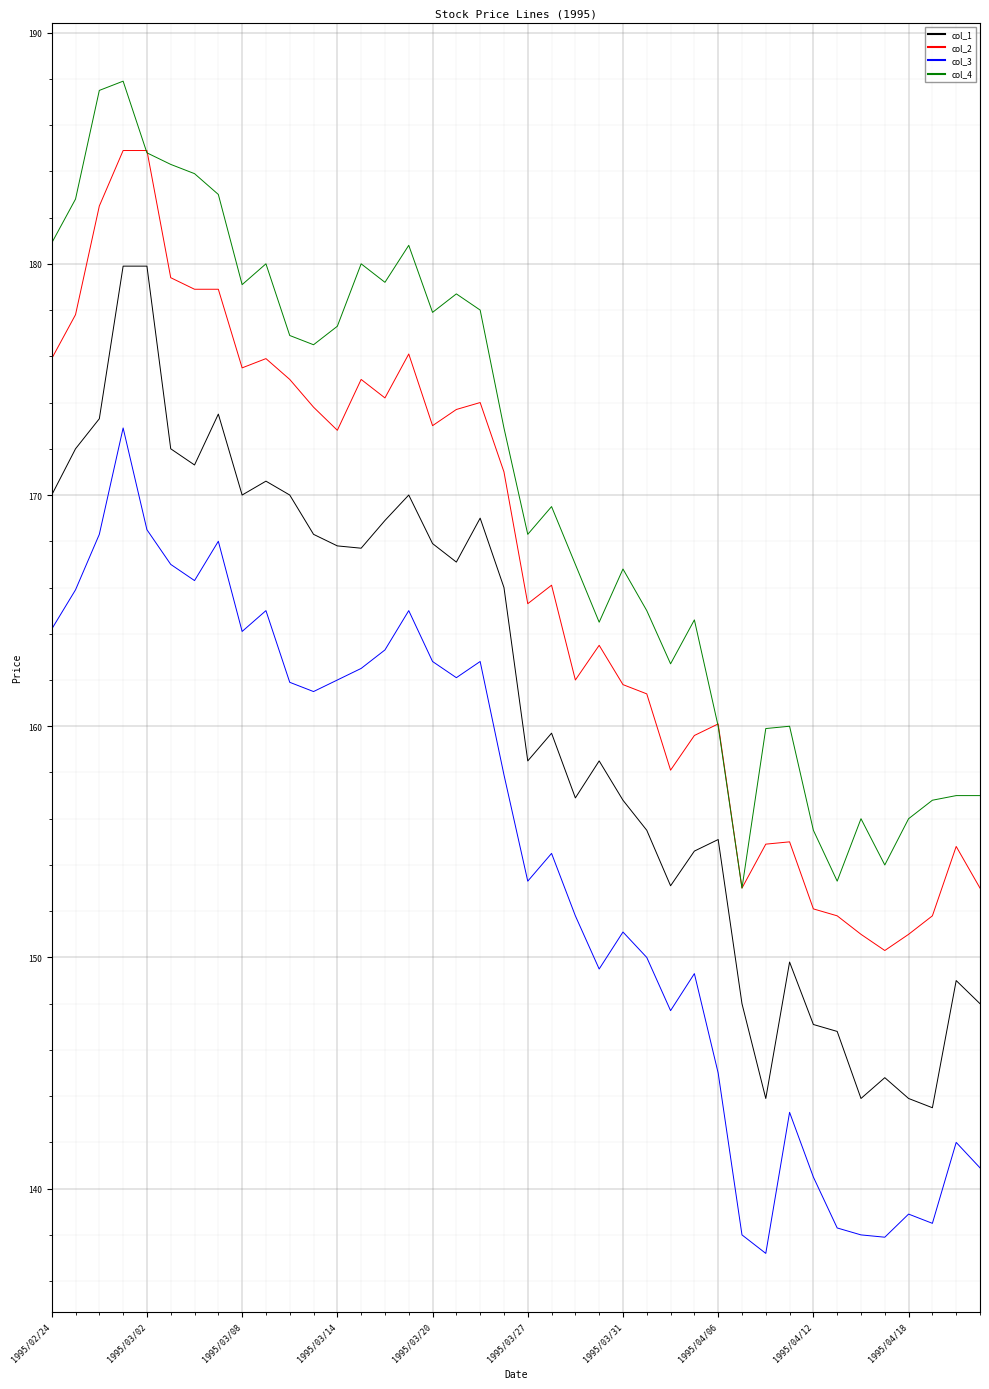

Which series has the largest range (max minus min)?

col_1